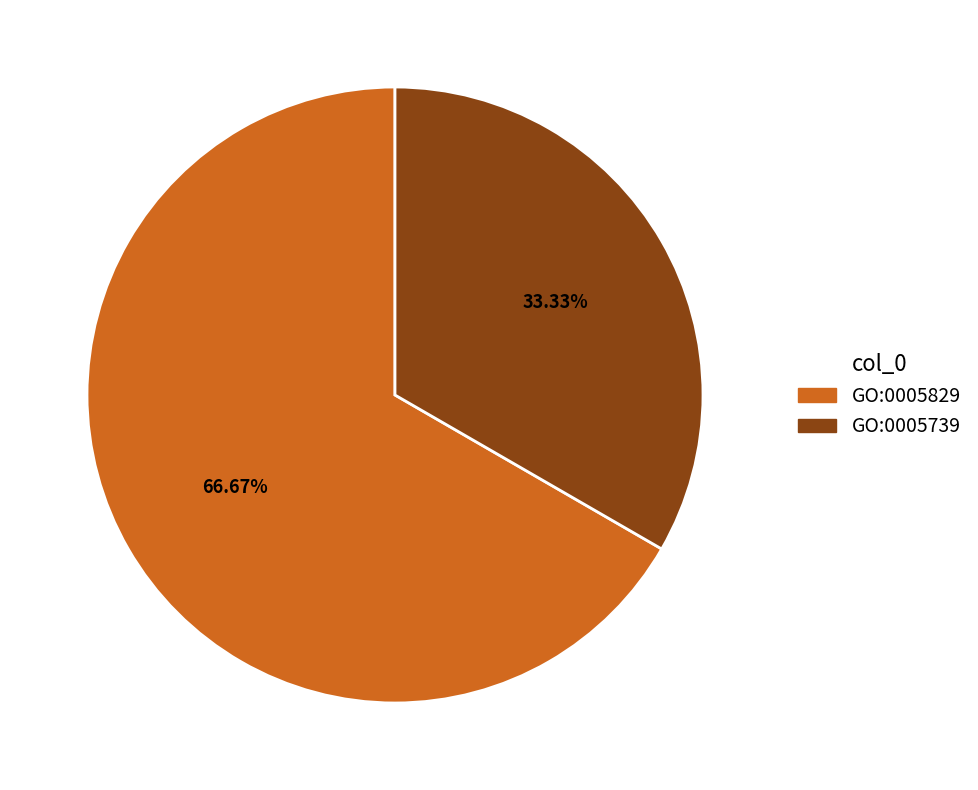

Is GO:0005829 the majority of the pie?

Yes